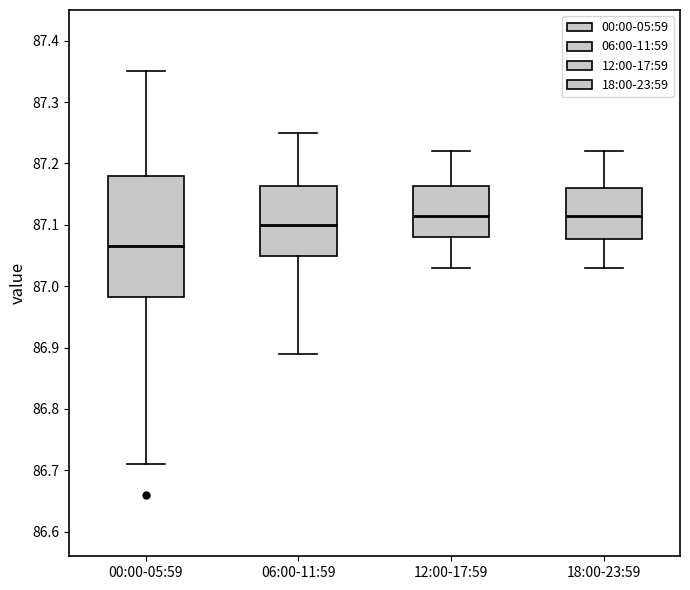

Reading left to right, read every box against the y-axis: the position of its median line, the range the box covers, and the ends of its whiskers. The values are not printed on the chart, so give them approximately, as read against the axis.

00:00-05:59: median 87.07, box 86.98 to 87.18, whiskers 86.71 to 87.35
06:00-11:59: median 87.10, box 87.05 to 87.16, whiskers 86.89 to 87.25
12:00-17:59: median 87.12, box 87.08 to 87.16, whiskers 87.03 to 87.22
18:00-23:59: median 87.12, box 87.08 to 87.16, whiskers 87.03 to 87.22